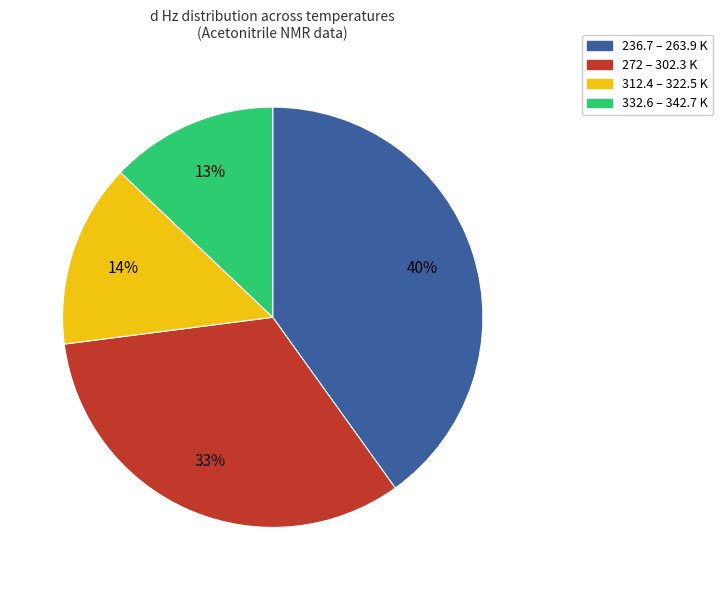

To the nearest percent, what is the difference between the largest and smallest slice percentages?

27%